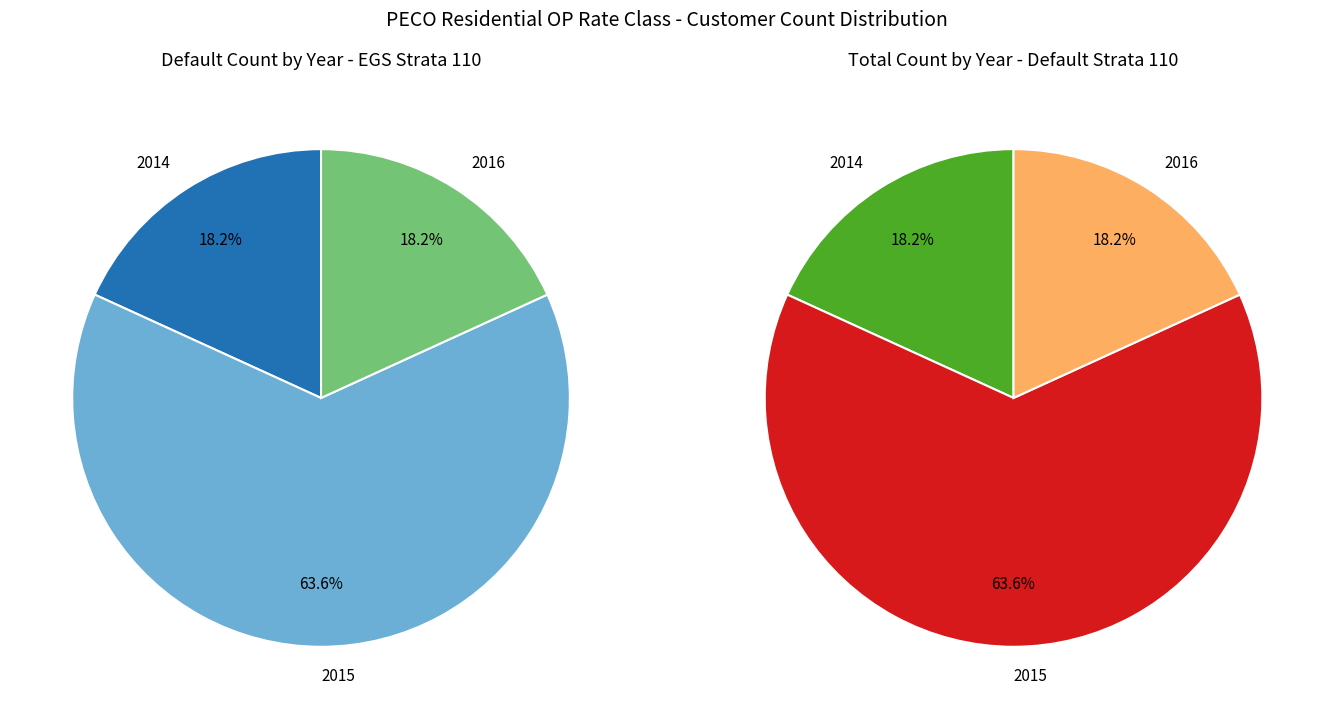

Is it true that 2016-10 is 0% of the pie?

True